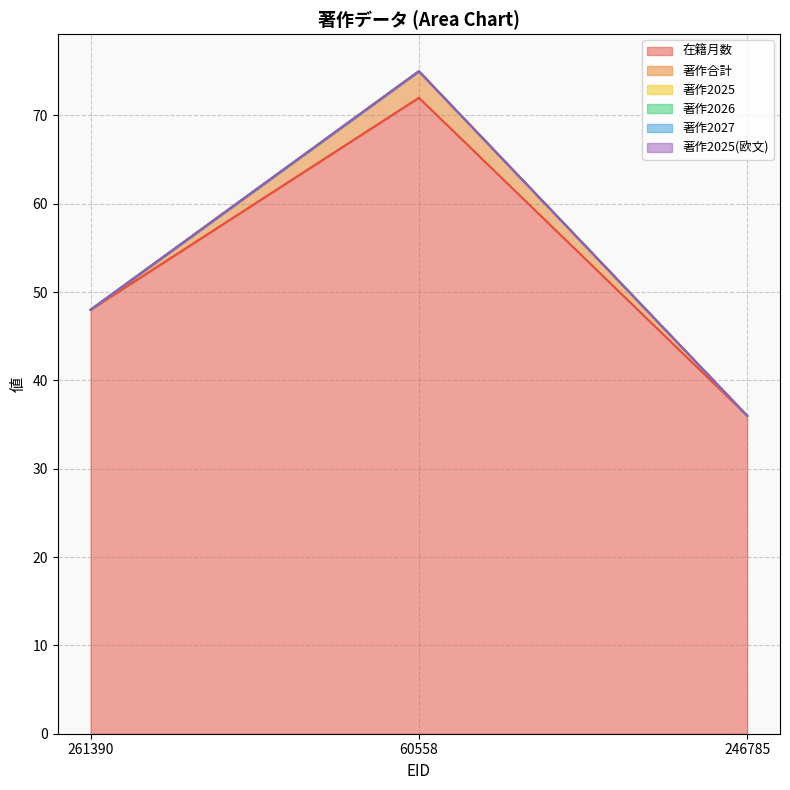

Which series has the largest total across all categories?

在籍月数